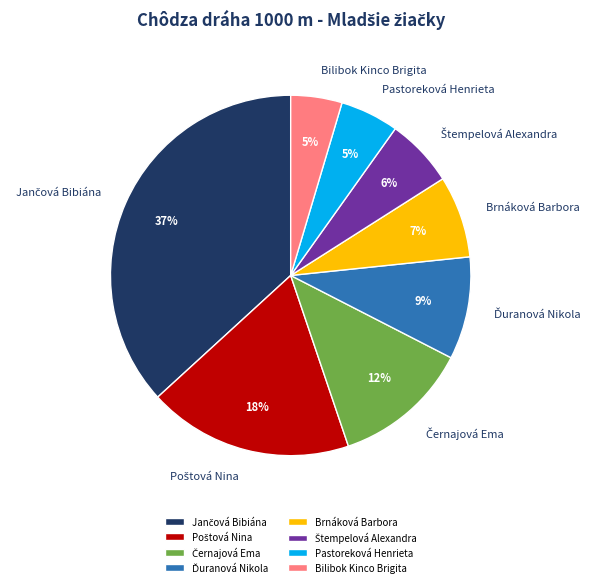

To the nearest percent, what is the difference between the largest and smallest slice percentages?

32%